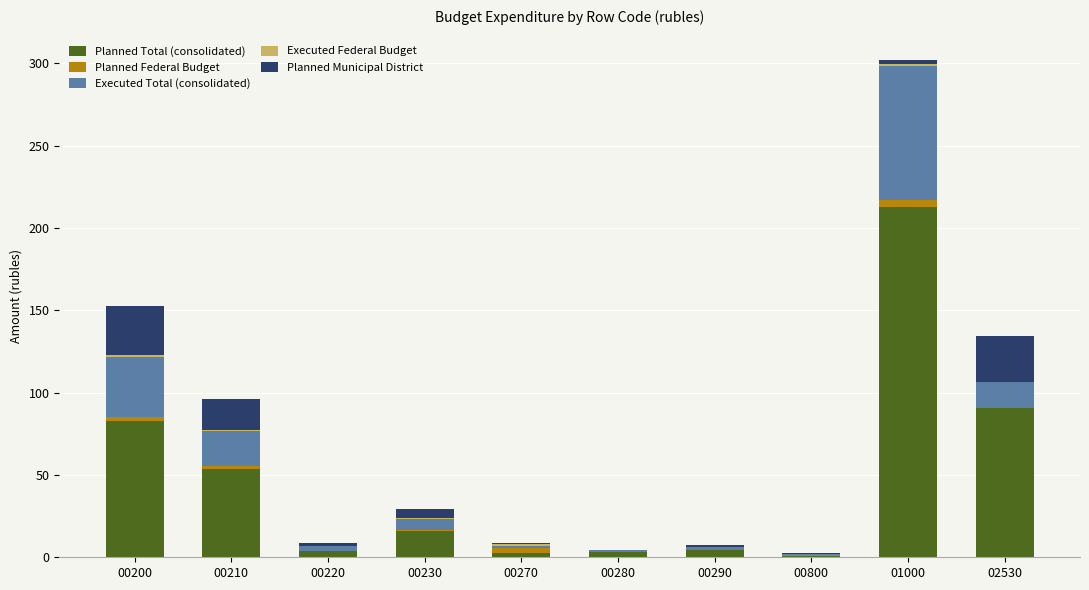

How many distinct data groups are displayed?

5